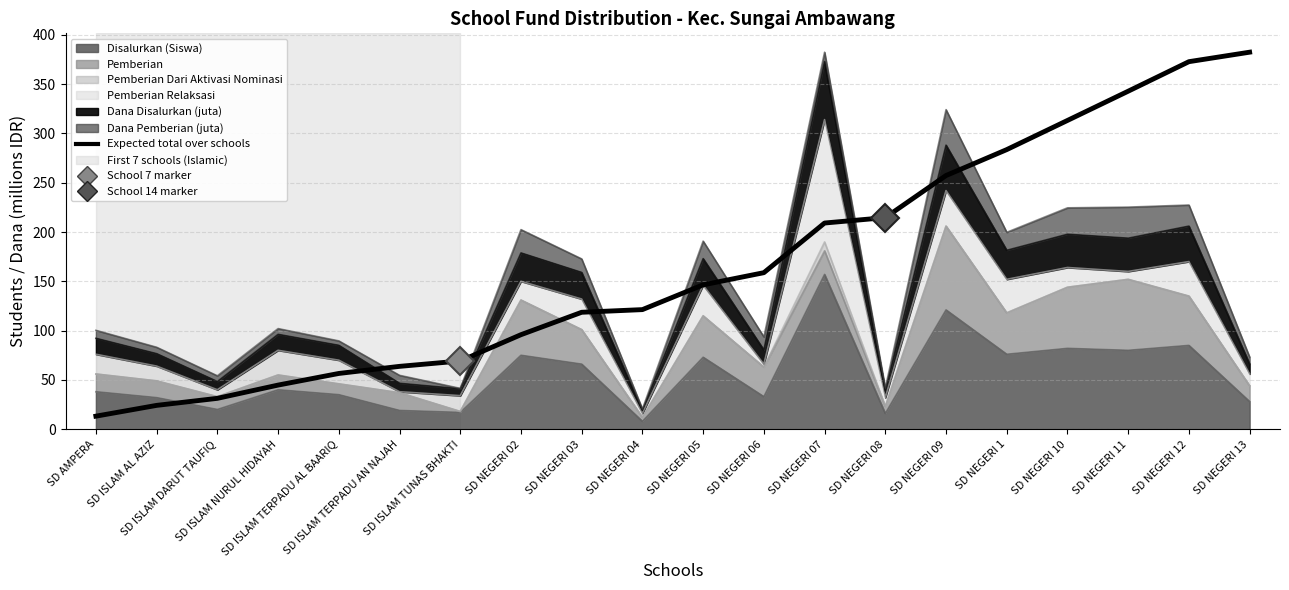

Reading left to right, what are all the values shown in this chart?

SD AMPERA=13.2	SD ISLAM AL AZIZ=24.2	SD ISLAM DARUT TAUFIQ=31.3	SD ISLAM NURUL HIDAYAH=44.7	SD ISLAM TERPADU AL BAARIQ=56.5	SD ISLAM TERPADU AN NAJAH=63.7	SD ISLAM TUNAS BHAKTI=69.2	SD NEGERI 02=95.8	SD NEGERI 03=118.6	SD NEGERI 04=121.3	SD NEGERI 05=146.4	SD NEGERI 06=158.8	SD NEGERI 07=209.1	SD NEGERI 08=214.6	SD NEGERI 09=257.3	SD NEGERI 1=283.6	SD NEGERI 10=313.2	SD NEGERI 11=342.8	SD NEGERI 12=372.8	SD NEGERI 13=382.4